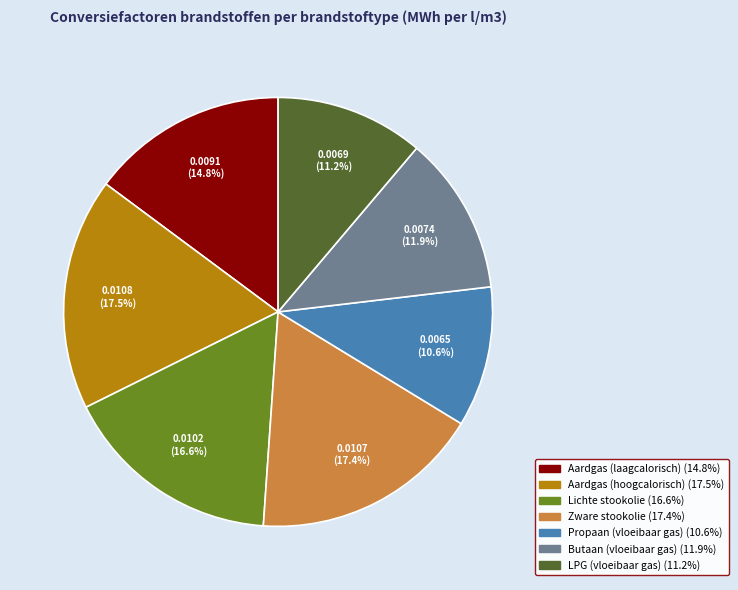

To the nearest percent, what is the difference between the Lichte stookolie and Aardgas (laagcalorisch) slice percentages?

2%